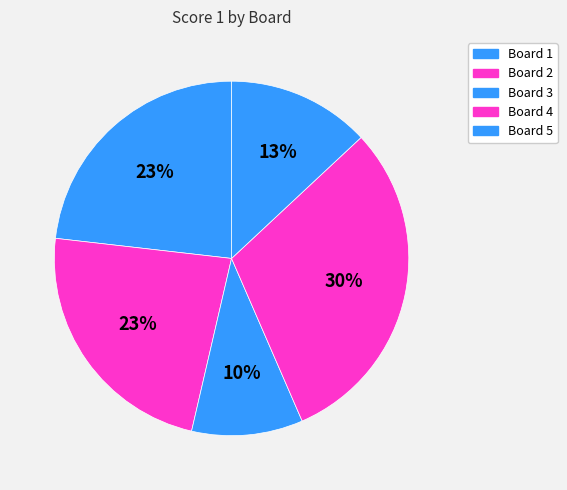

Count the number of slices in the pie.

5